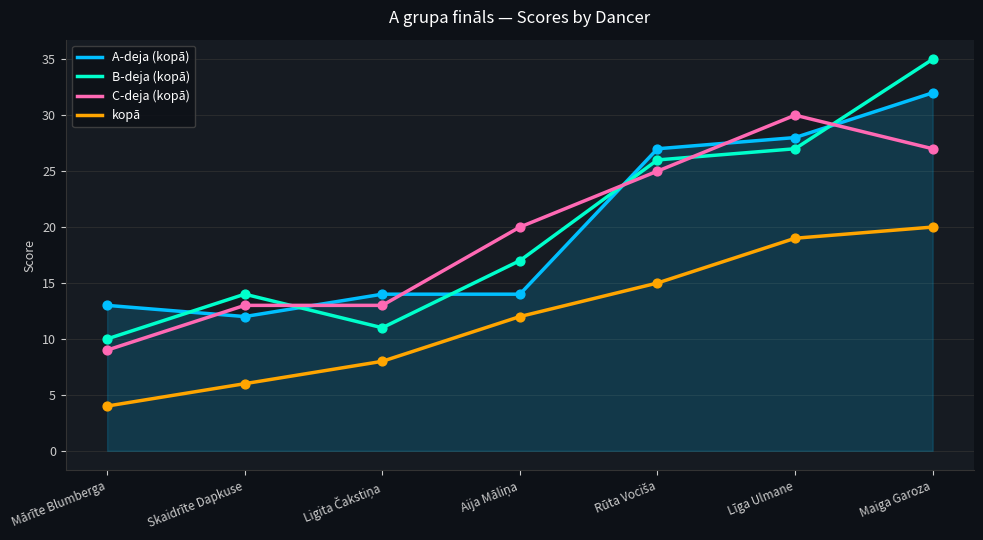

What position from the left is Līga Ulmane?

6